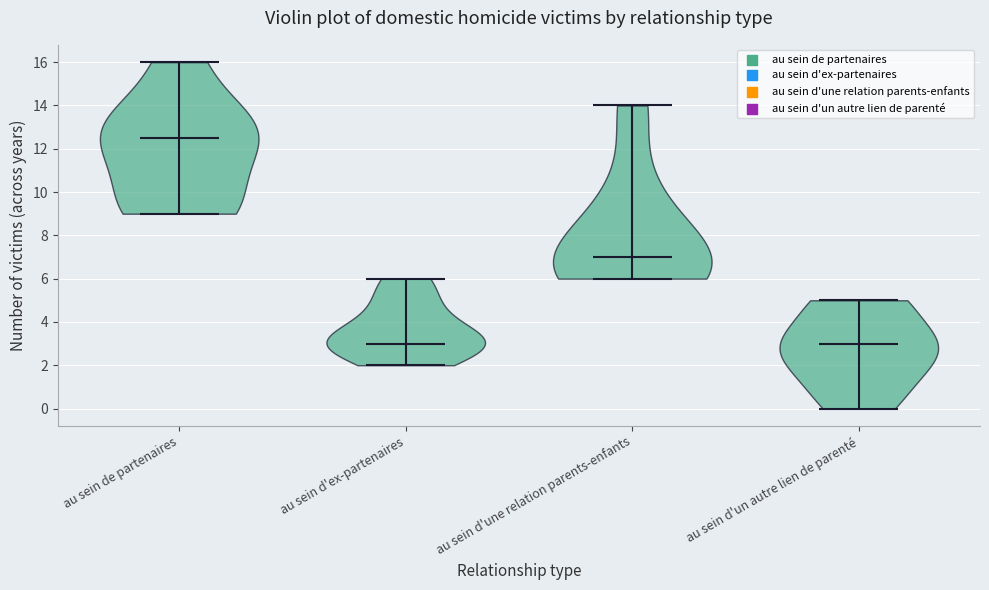

What is the highest point the violin for au sein de partenaires reaches on the y-axis? The values are not printed on the chart, so give them approximately, as read against the axis.

16.0